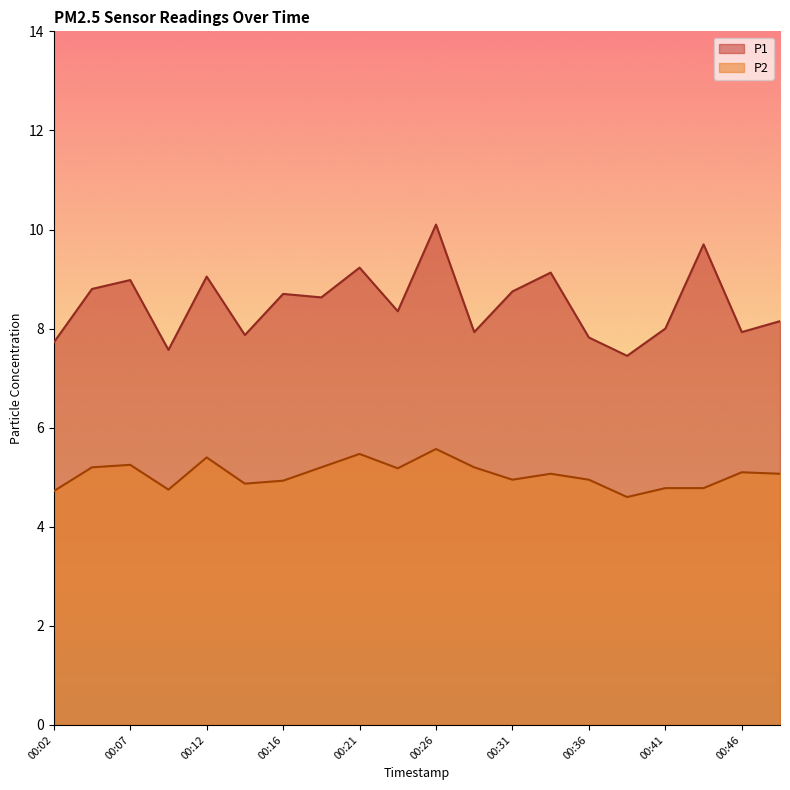

True or false: P1 and P2 cross at least once.

False